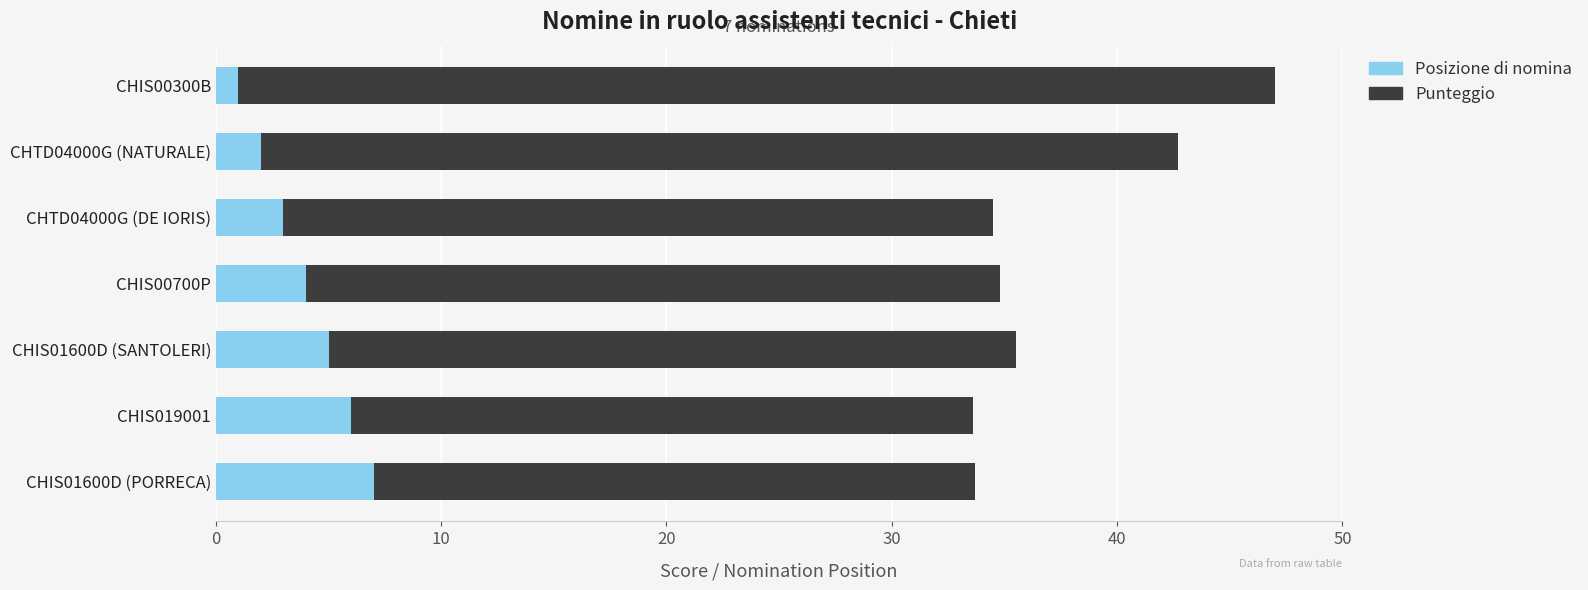

How many series are shown in this chart?

2